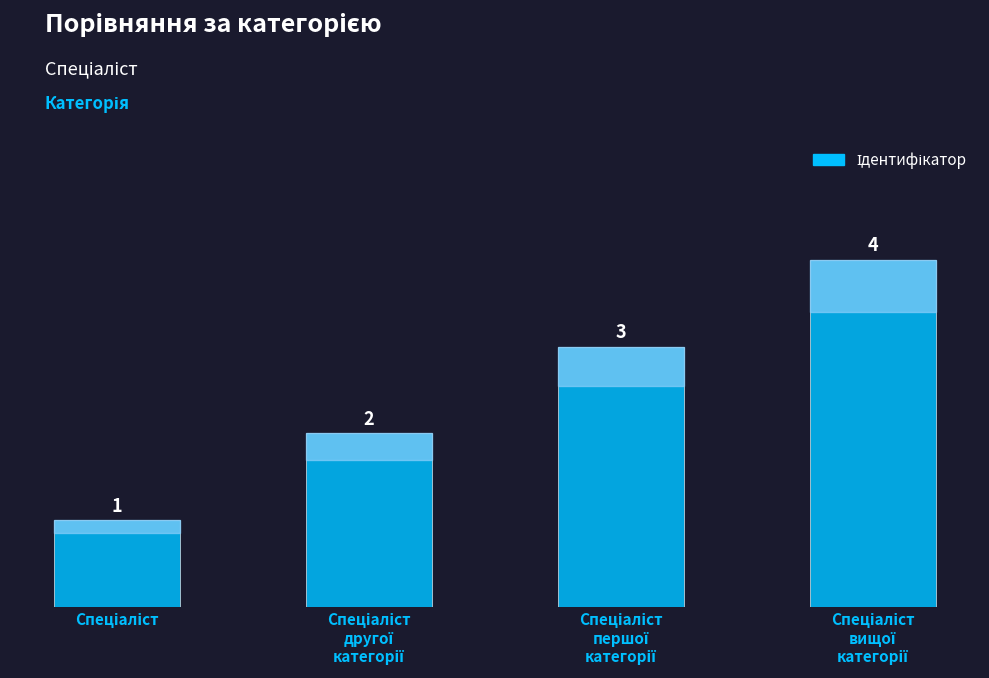

What is the value of the 4th bar from the left?

4